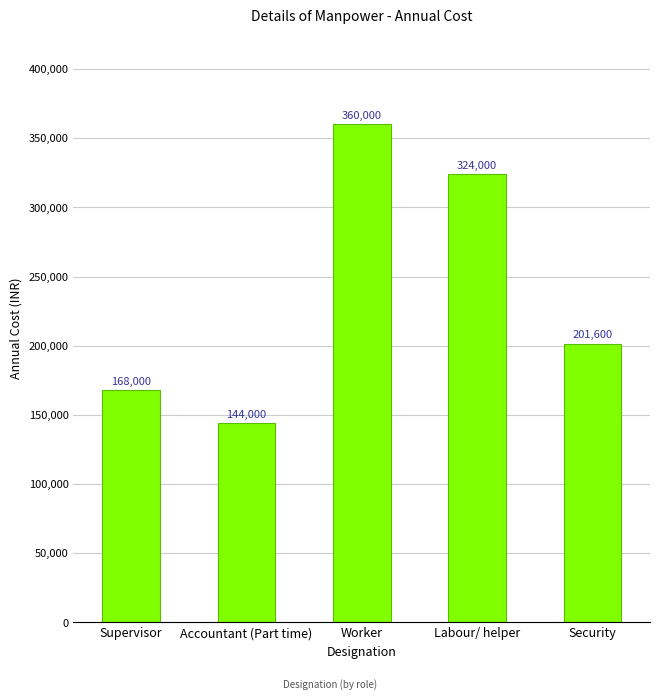

What is the difference between the maximum and minimum values?

216000